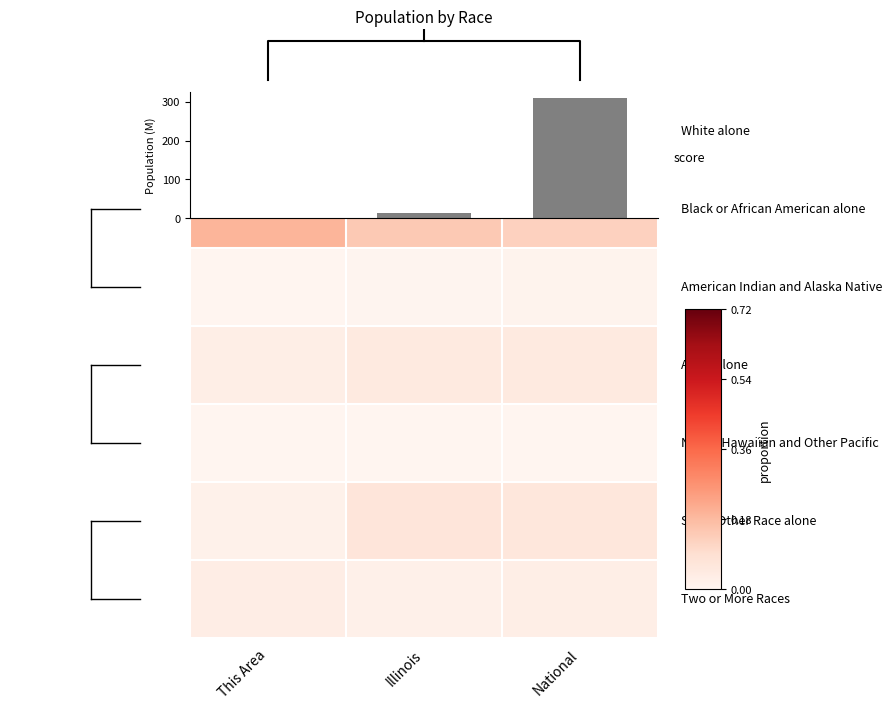

At which category is the sum across all series the highest?

This Area